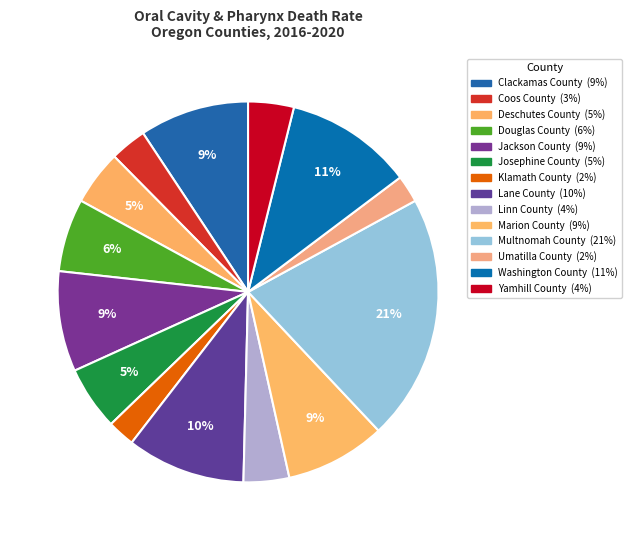

To the nearest percent, what is the difference between the largest and smallest slice percentages?

19%